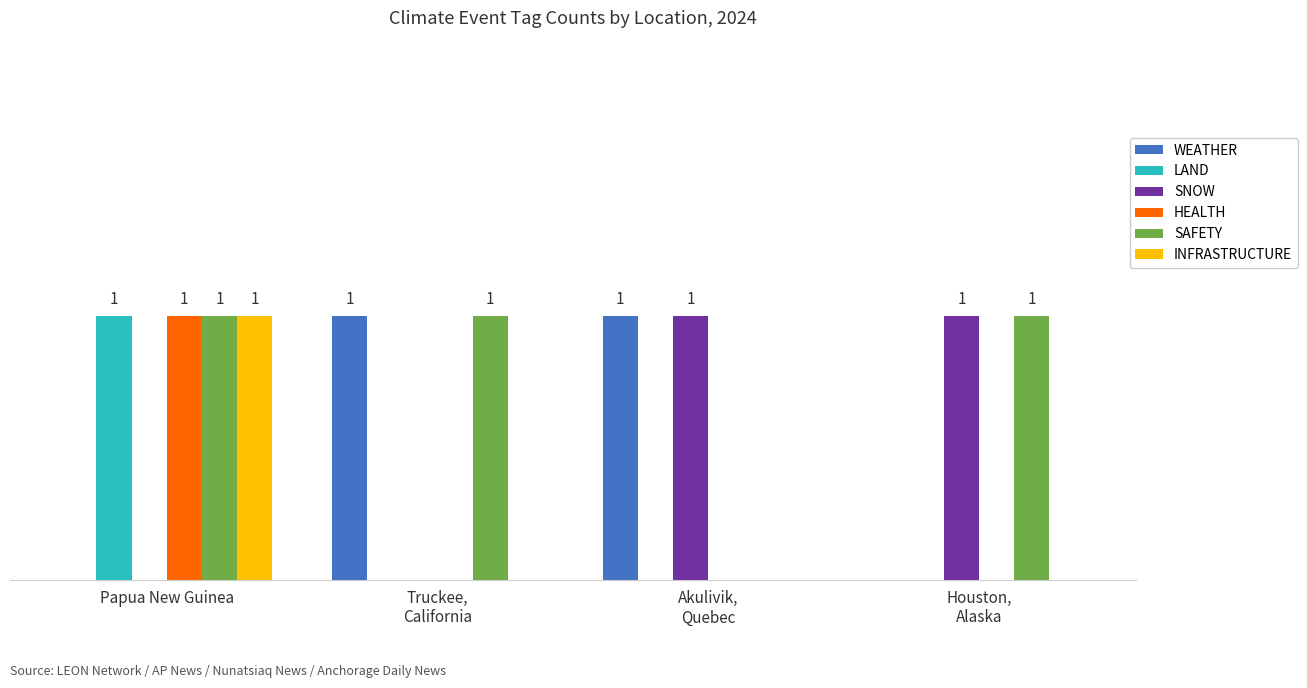

What are all the series names shown in the legend?

WEATHER, LAND, SNOW, HEALTH, SAFETY, INFRASTRUCTURE